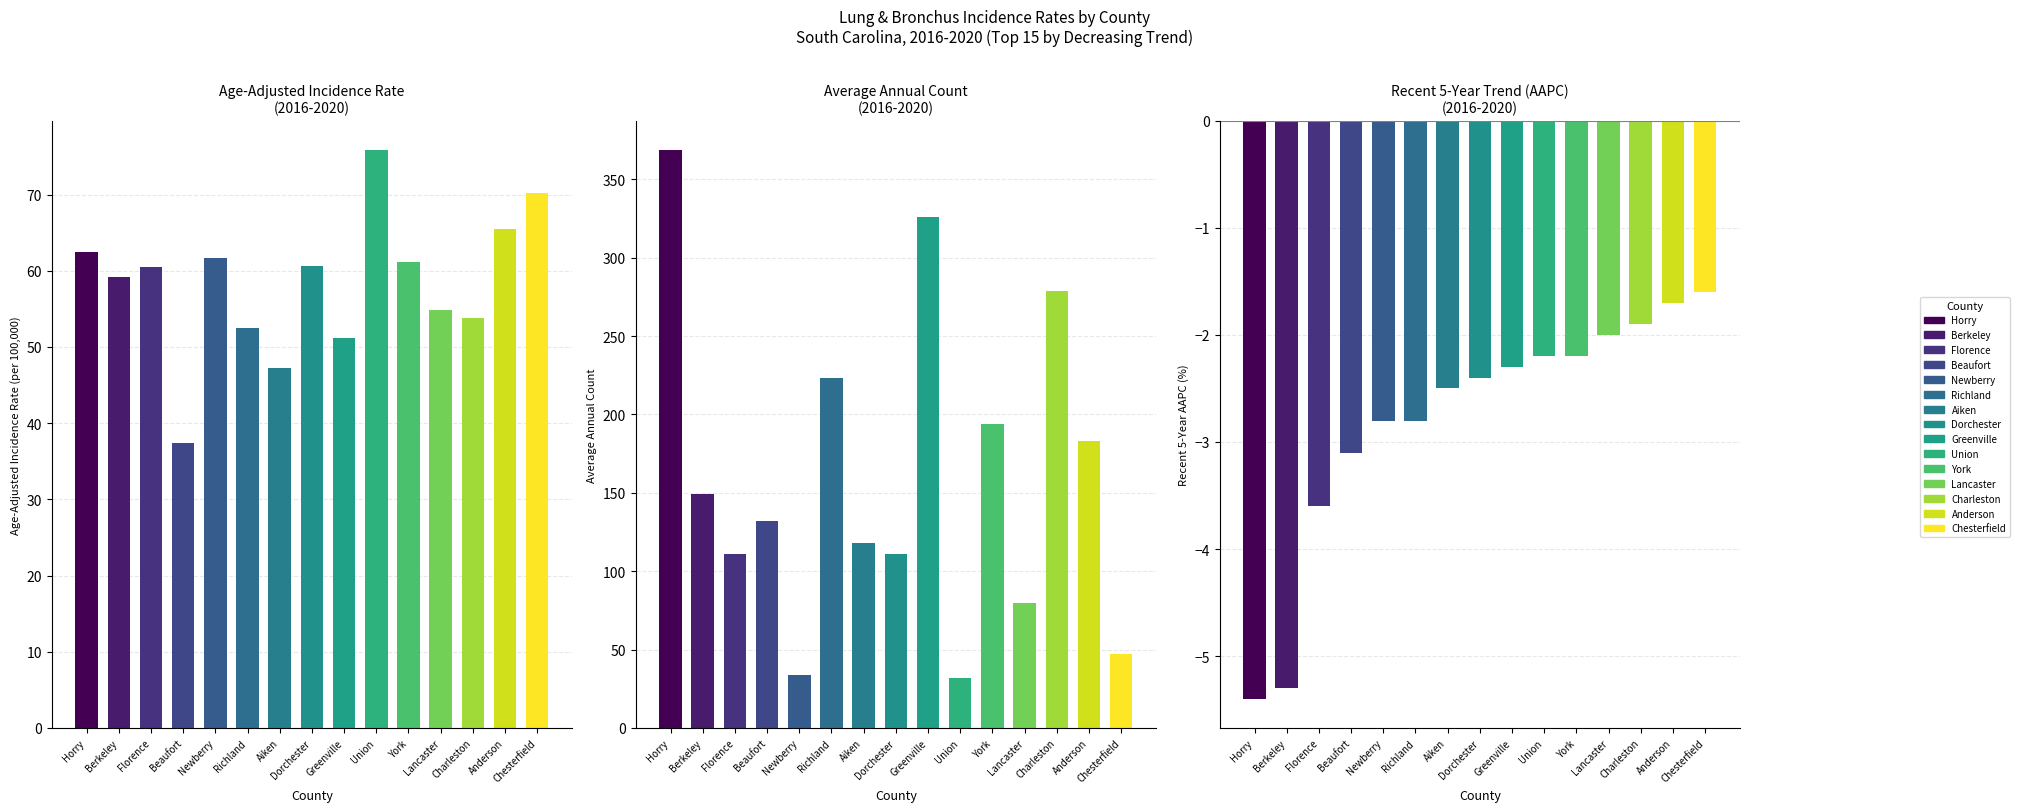

True or false: the data shows 28.4 at Chesterfield.

False